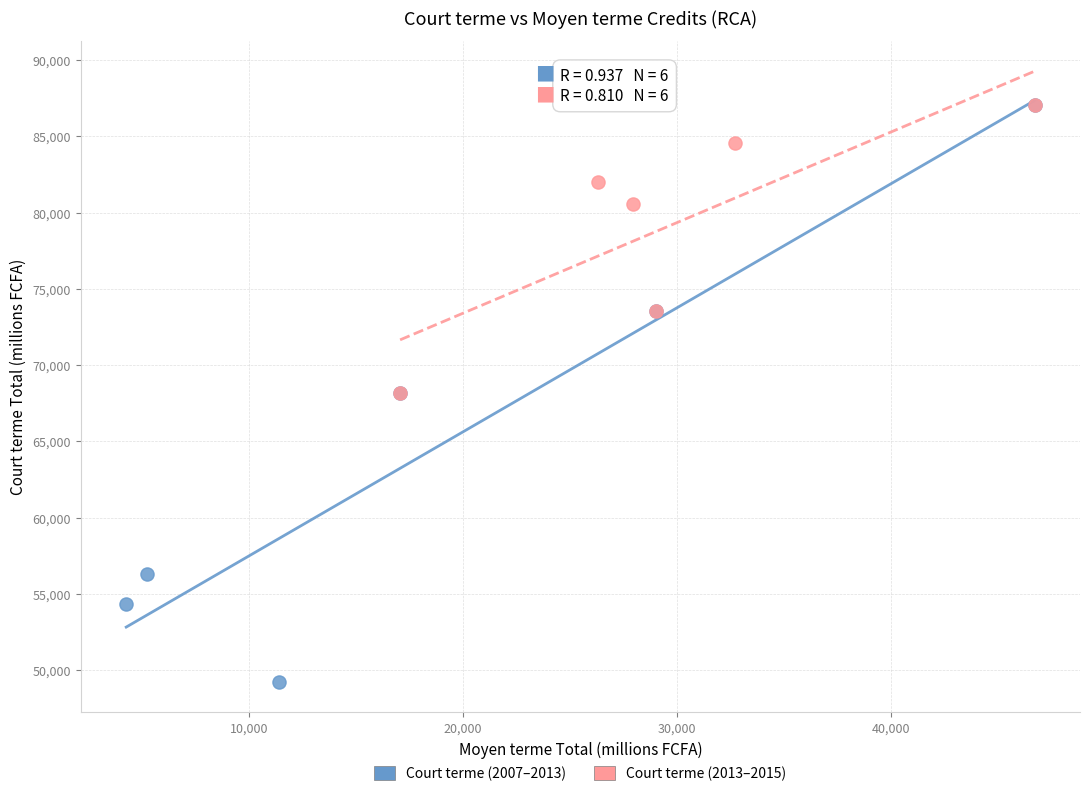

Which series contains the lowest Y value?

Court terme (2007–2013)